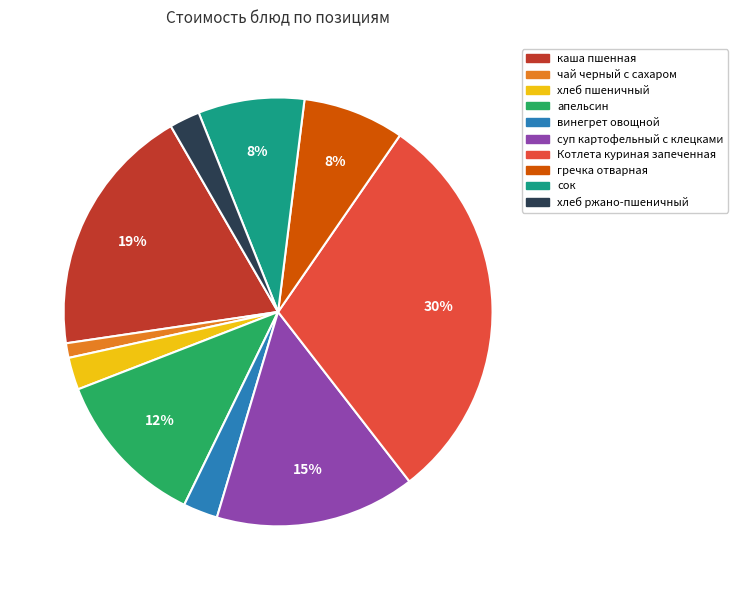

Is there any slice that represents more than half of the pie?

No